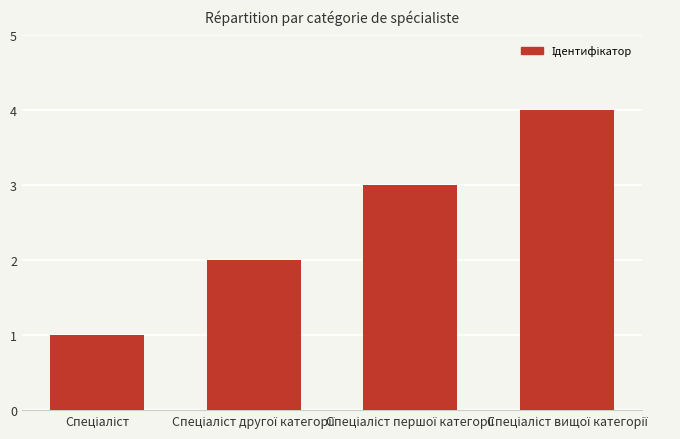

What is the sum of all values?

10